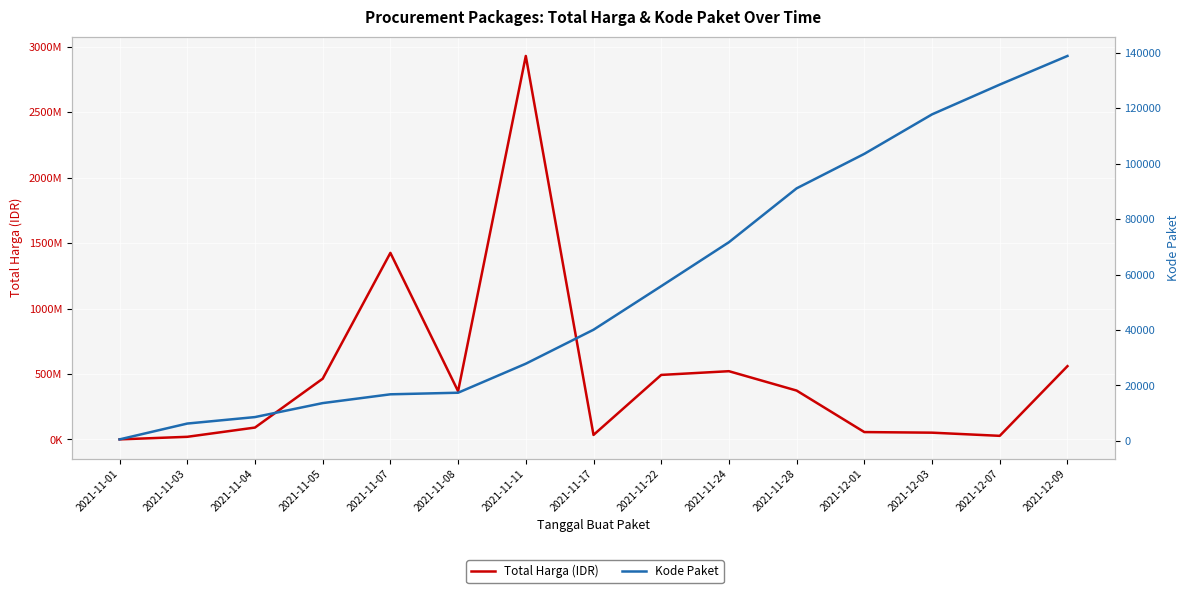

What is the sum of the Kode Paket values at 2021-11-08 and 2021-11-07?

34216.6